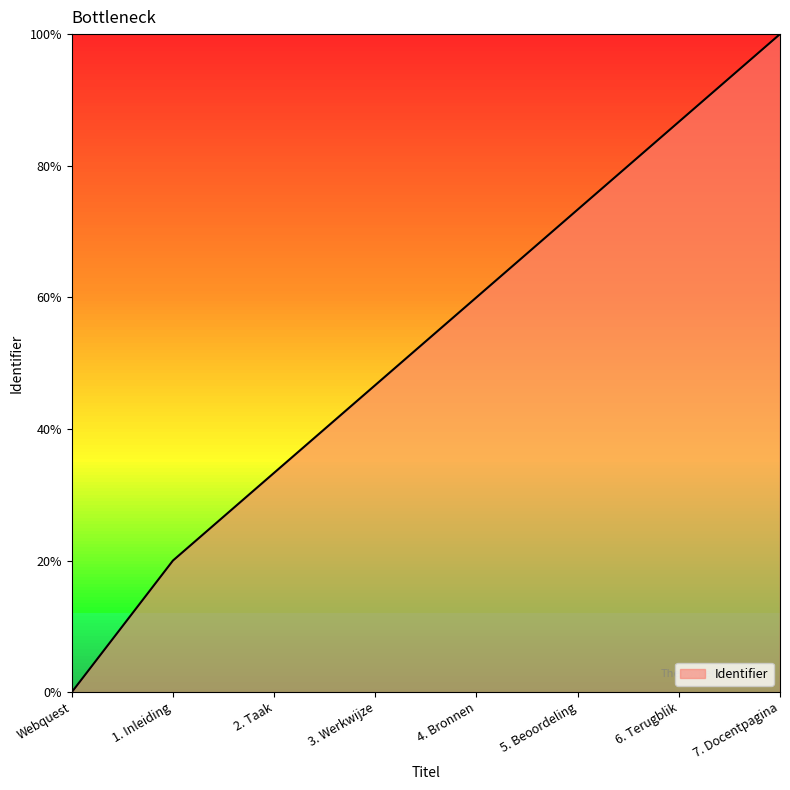

Does the chart display data point markers on the line(s)?

No